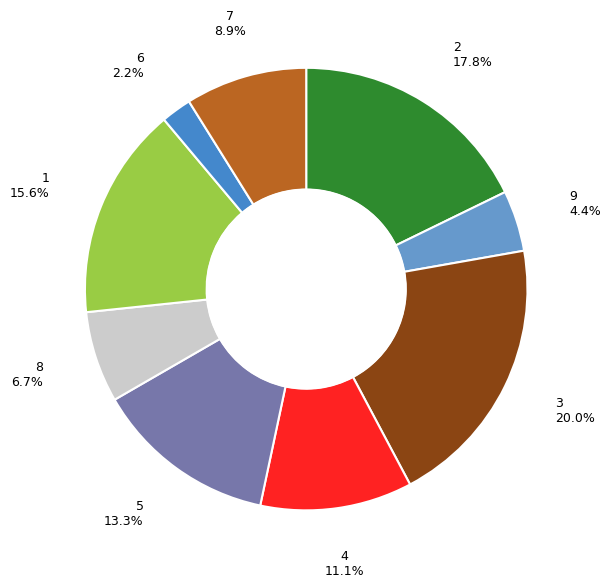

How many segments does this pie chart have?

9